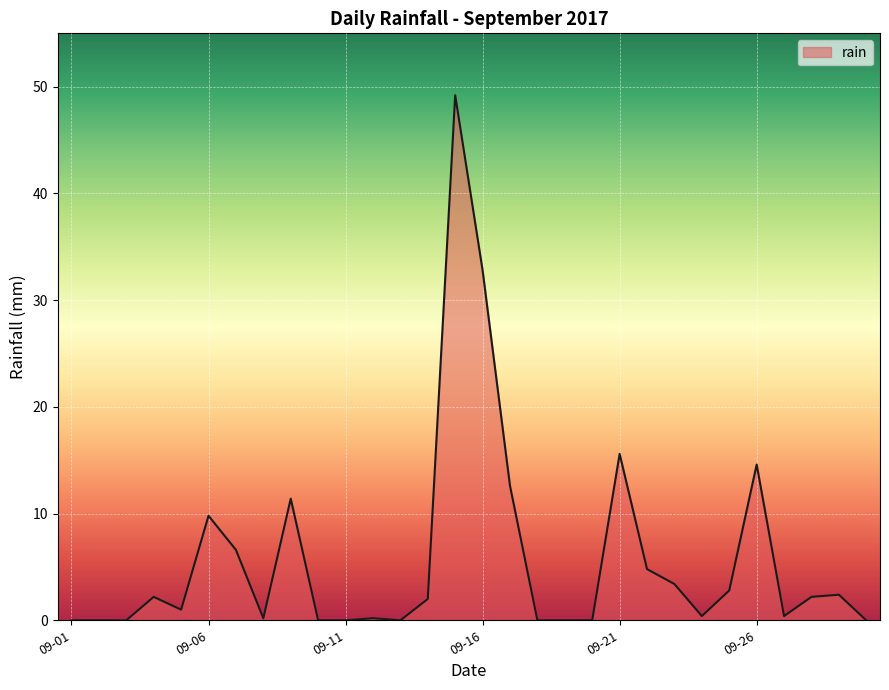

What is the maximum value shown in the chart?

49.2